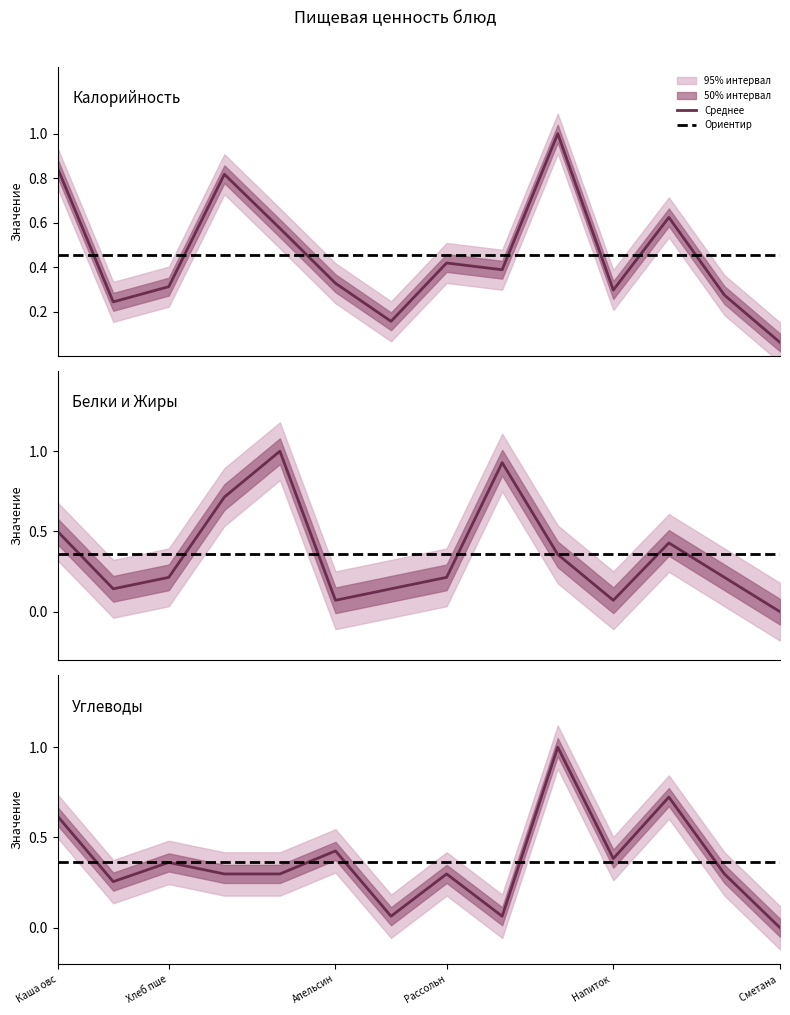

The value of Калорийность at Бутерброд с сыром is 0.5. True or false?

False